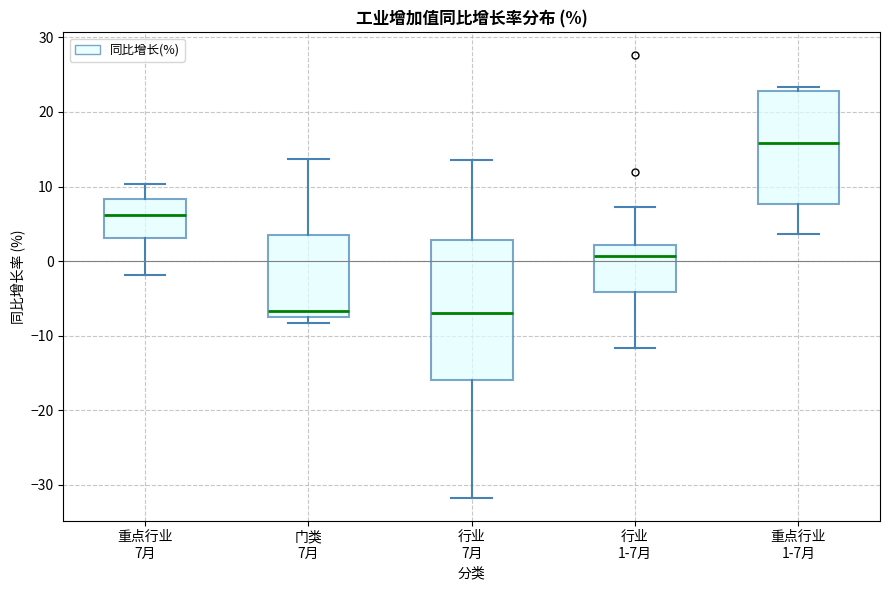

Where does the median line of the box for 重点行业 1-7月 sit on the y-axis? The values are not printed on the chart, so give them approximately, as read against the axis.

16